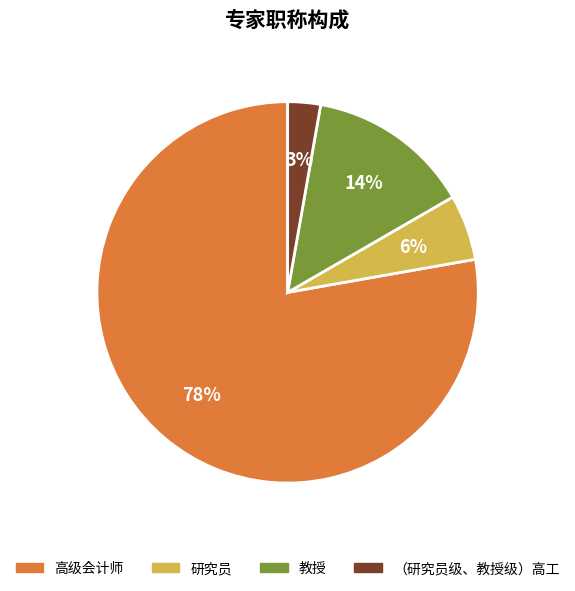

To the nearest percent, what is the difference between the 研究员 and 教授 slice percentages?

8%